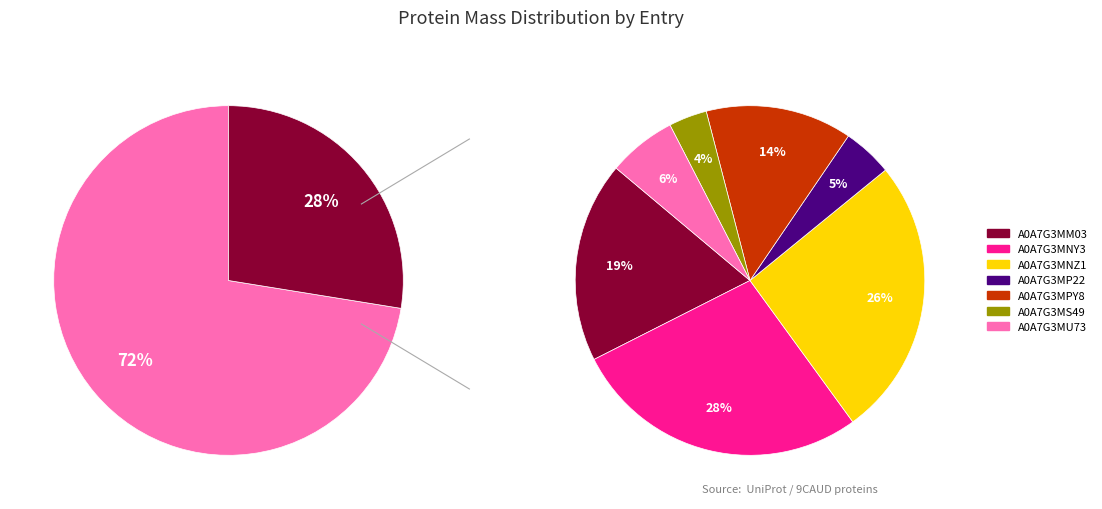

Is it true that A0A7G3MP22 is 5% of the pie?

True